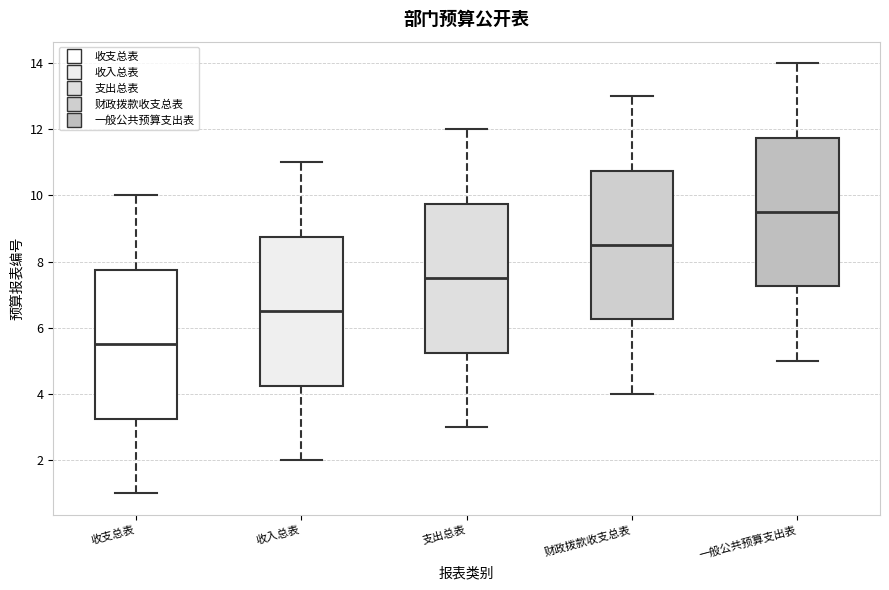

Reading left to right, read every box against the y-axis: the position of its median line, the range the box covers, and the ends of its whiskers. The values are not printed on the chart, so give them approximately, as read against the axis.

收支总表: median 5.6, box 3.2 to 7.8, whiskers 1.0 to 10.0
收入总表: median 6.6, box 4.2 to 8.8, whiskers 2.0 to 11.0
支出总表: median 7.6, box 5.2 to 9.8, whiskers 3.0 to 12.0
财政拨款收支总表: median 8.6, box 6.2 to 10.8, whiskers 4.0 to 13.0
一般公共预算支出表: median 9.6, box 7.2 to 11.8, whiskers 5.0 to 14.0